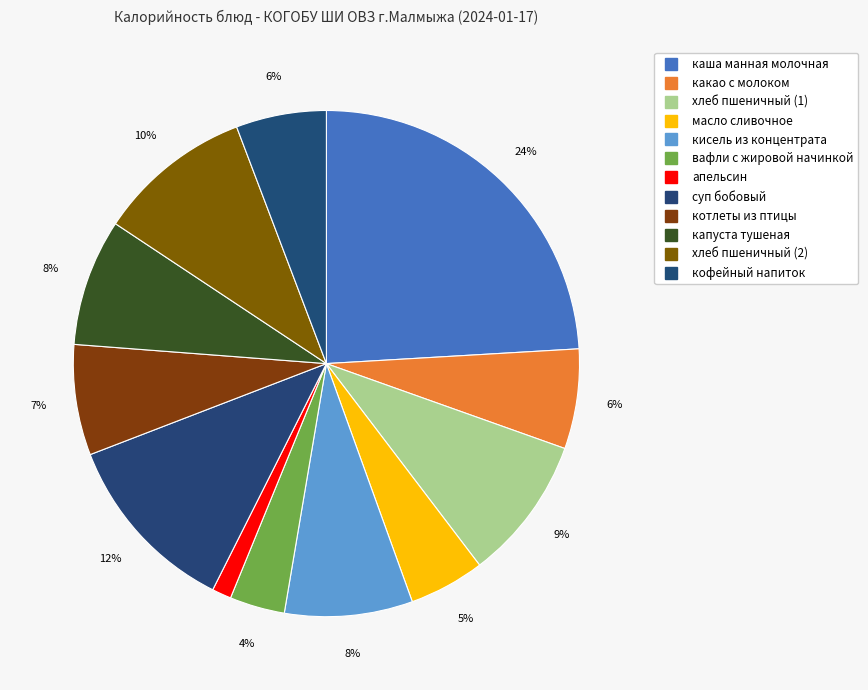

What is the smallest slice in the pie chart?

апельсин